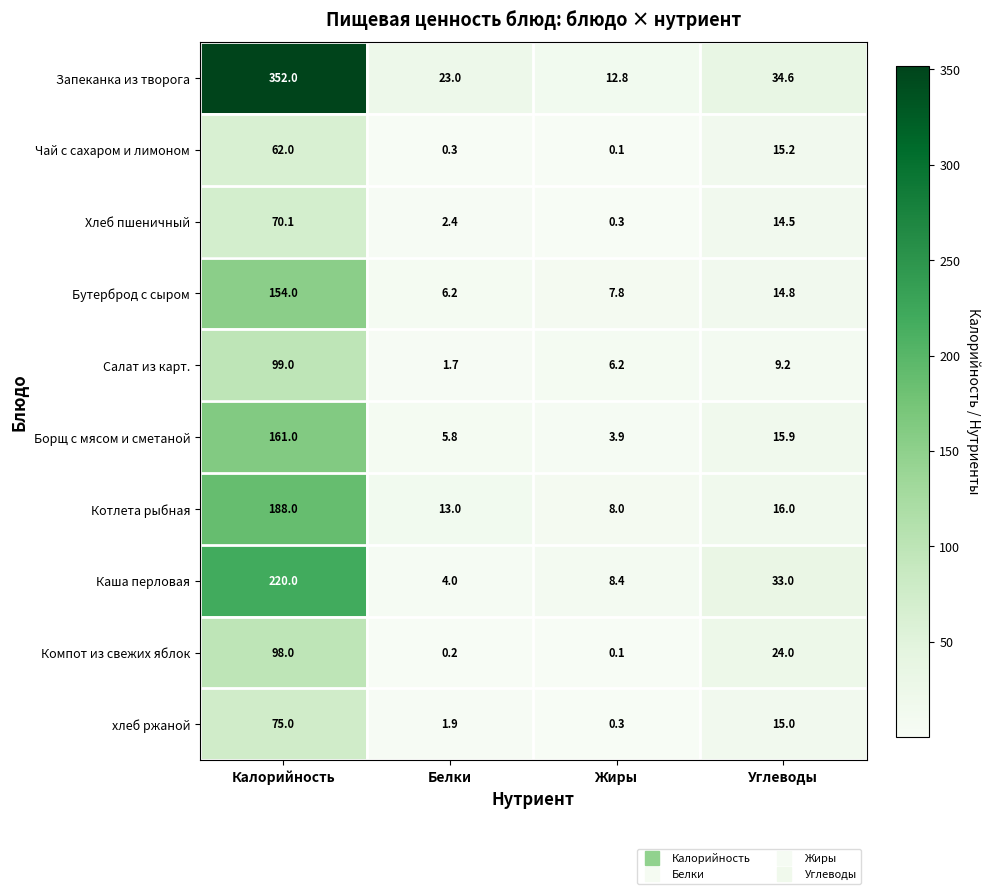

What is the sum of all Бутерброд с сыром values?

182.8